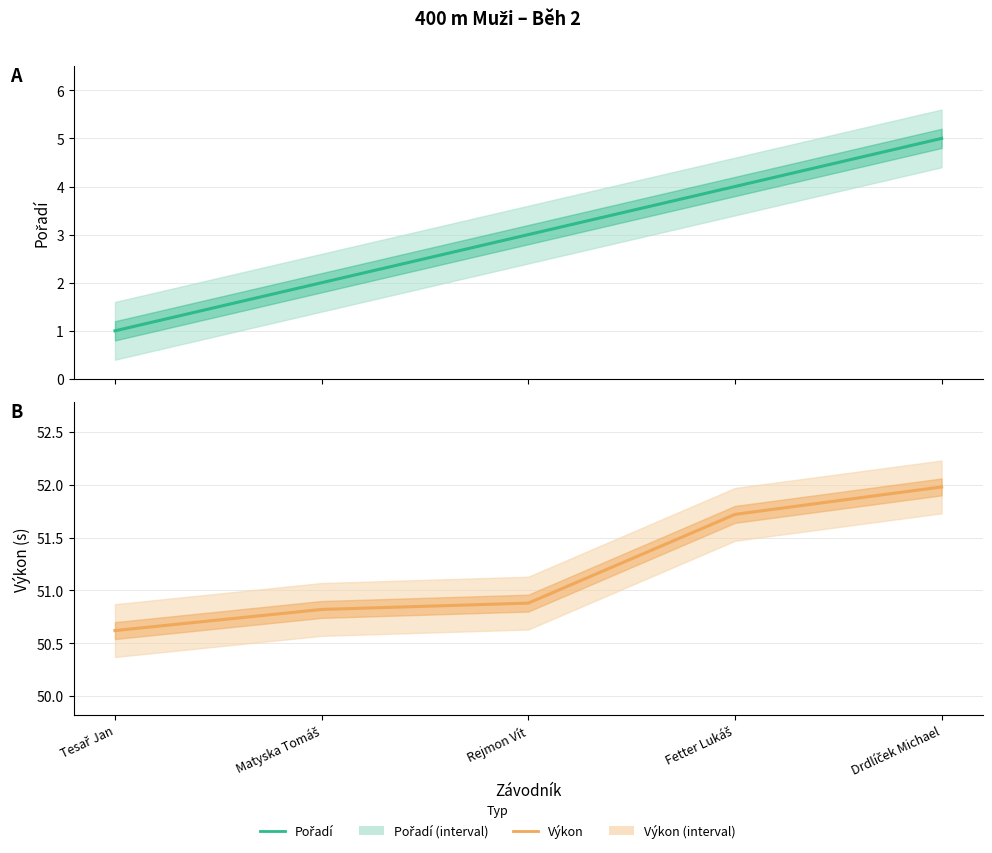

At which label is Výkon closest to 51?

Rejmon Vít